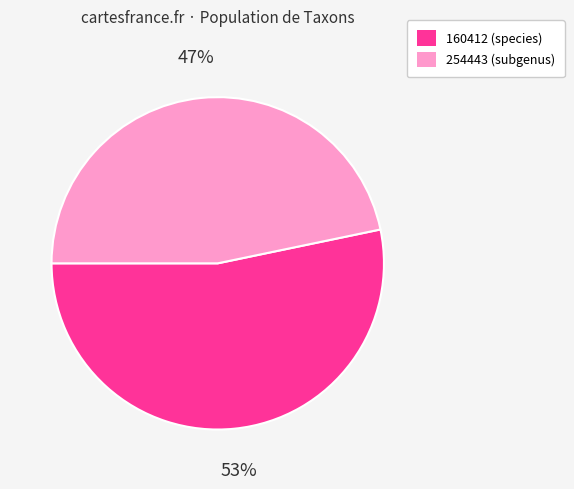

Between 254443 and 160412, which is larger?

160412